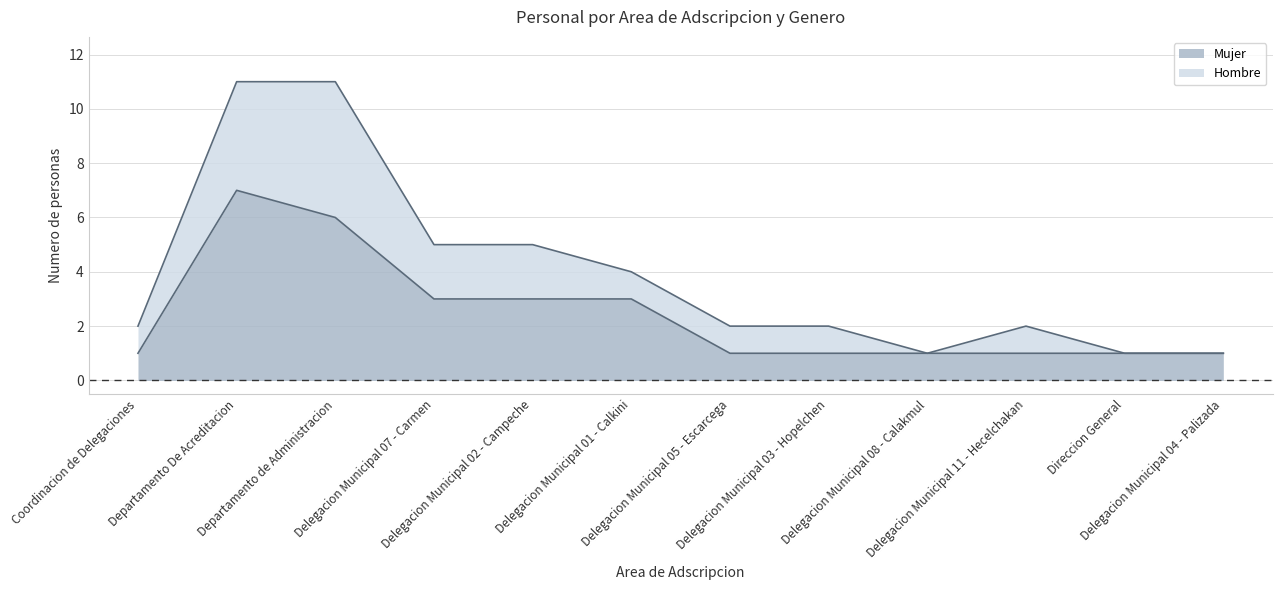

What is the ratio of the value at Delegacion Municipal 11 - Hecelchakan to the value at Delegacion Municipal 08 - Calakmul?

1.0